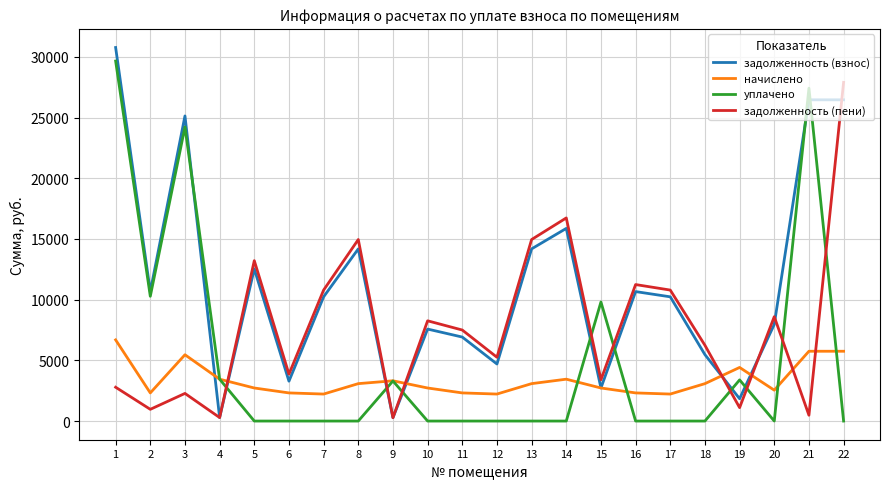

At which label is начислено closest to 4453?

19